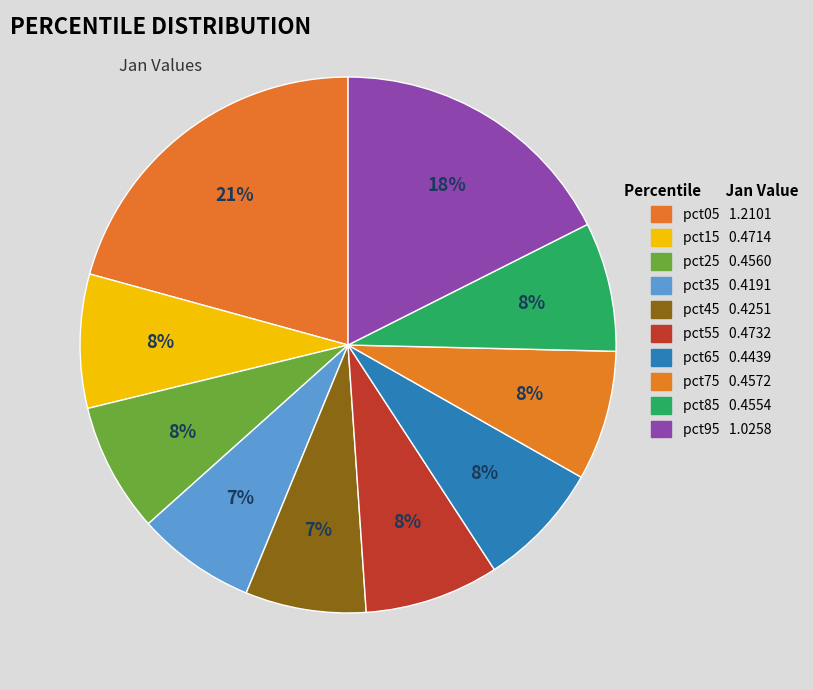

How many segments does this pie chart have?

10